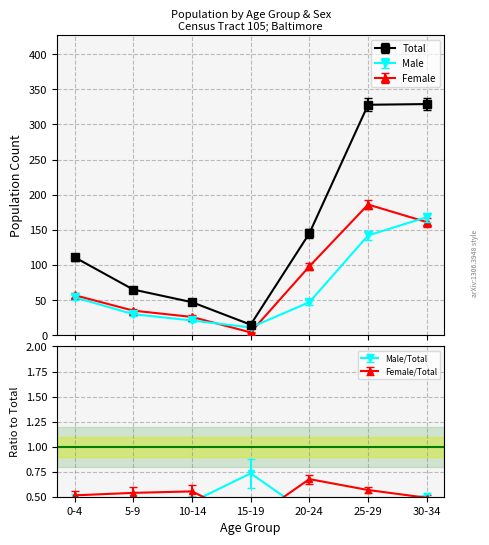

Which category has the lowest value in the Male series?

15-19